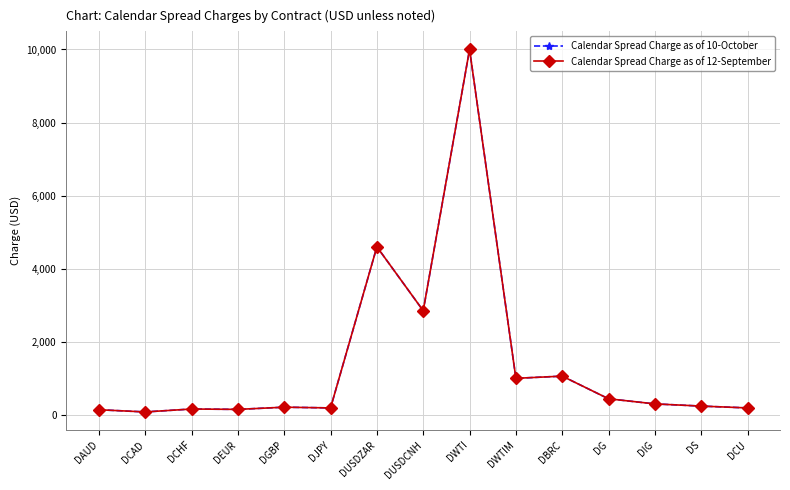

Is this an area chart (filled region under the line)?

No